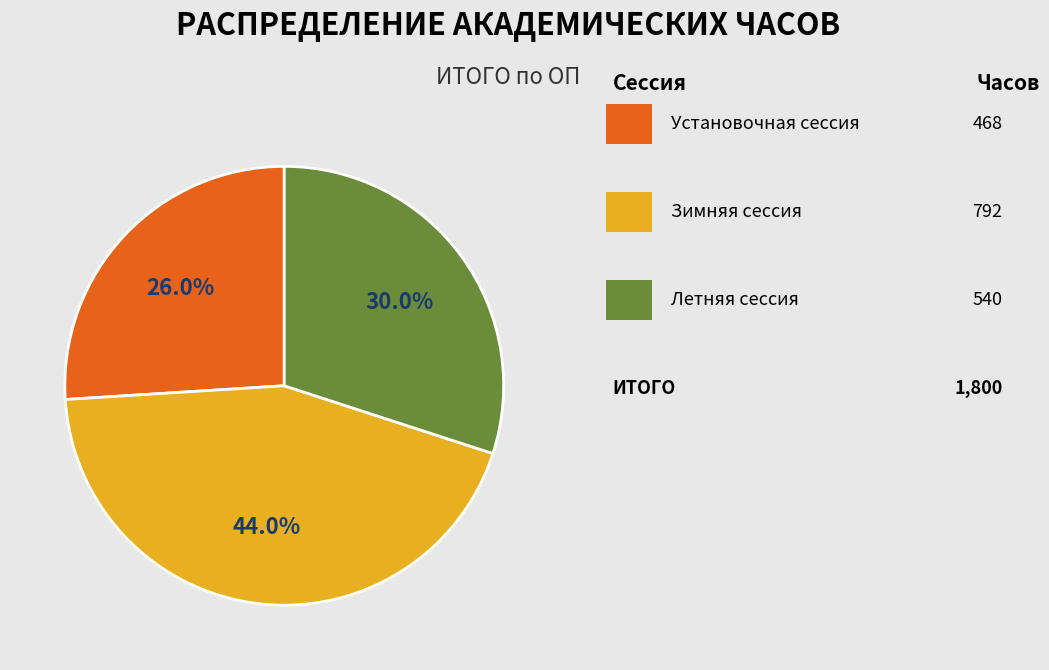

Does any single category account for the majority?

No